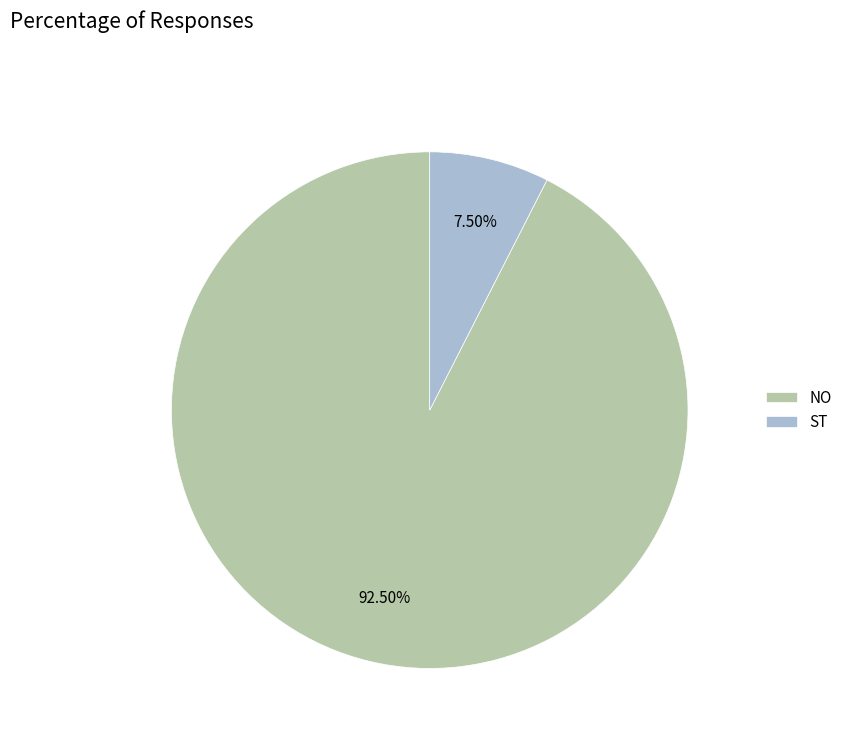

Rank the categories by value from lowest to highest.

ST, NO